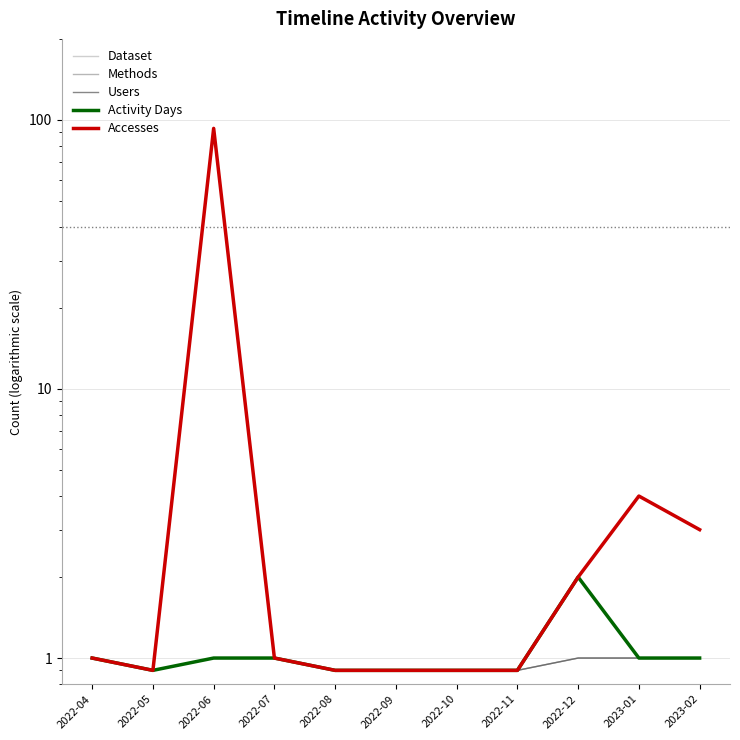

In Dataset, how many points are lower than both neighbors (excluding endpoints)?

1